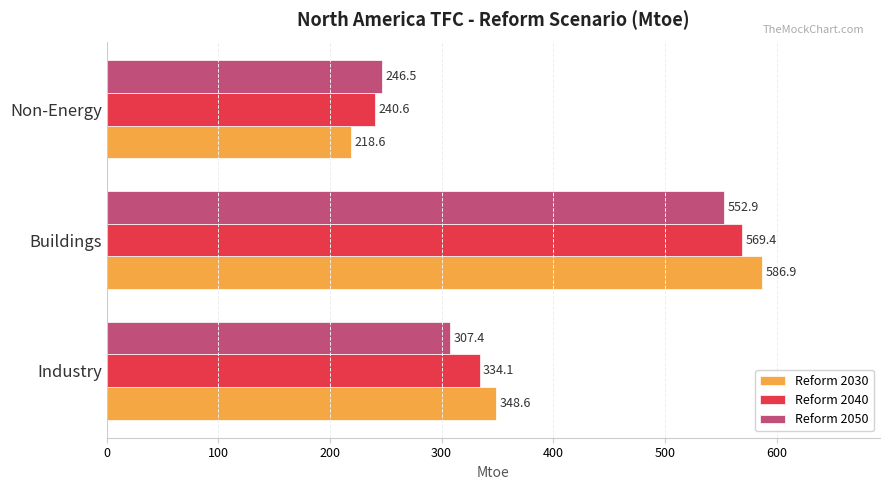

At how many categories does at least one series exceed 504?

1